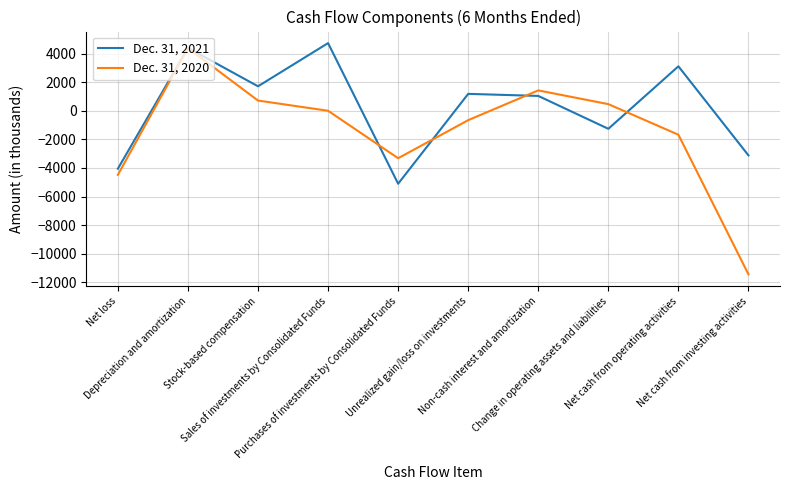

List the series in order of their overall mean, lowest first.

Dec. 31, 2020, Dec. 31, 2021